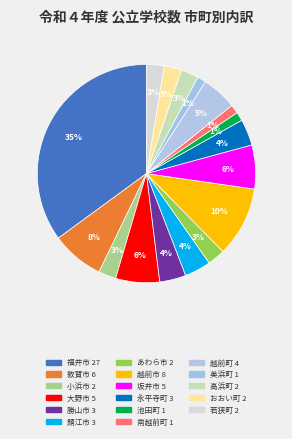

How many slices are in this pie chart?

17